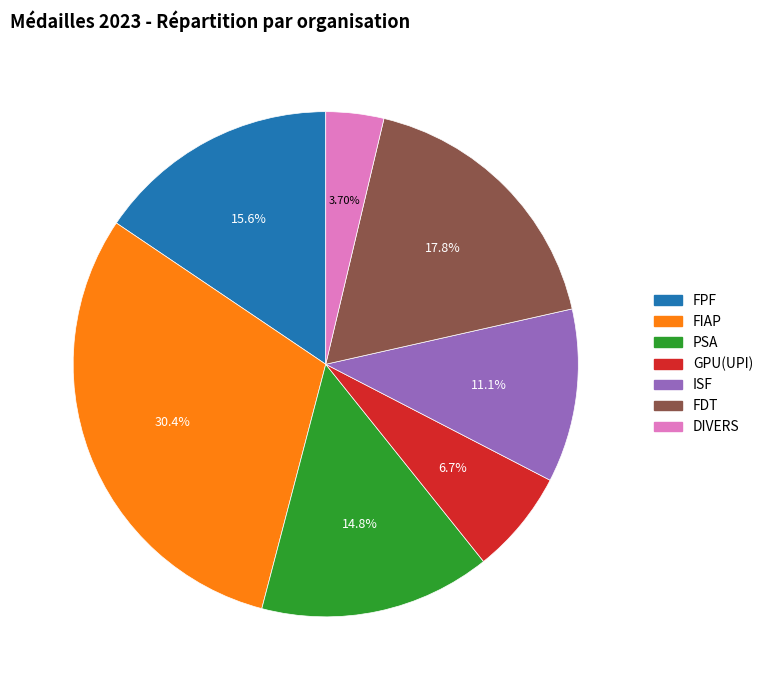

How many segments does this pie chart have?

7